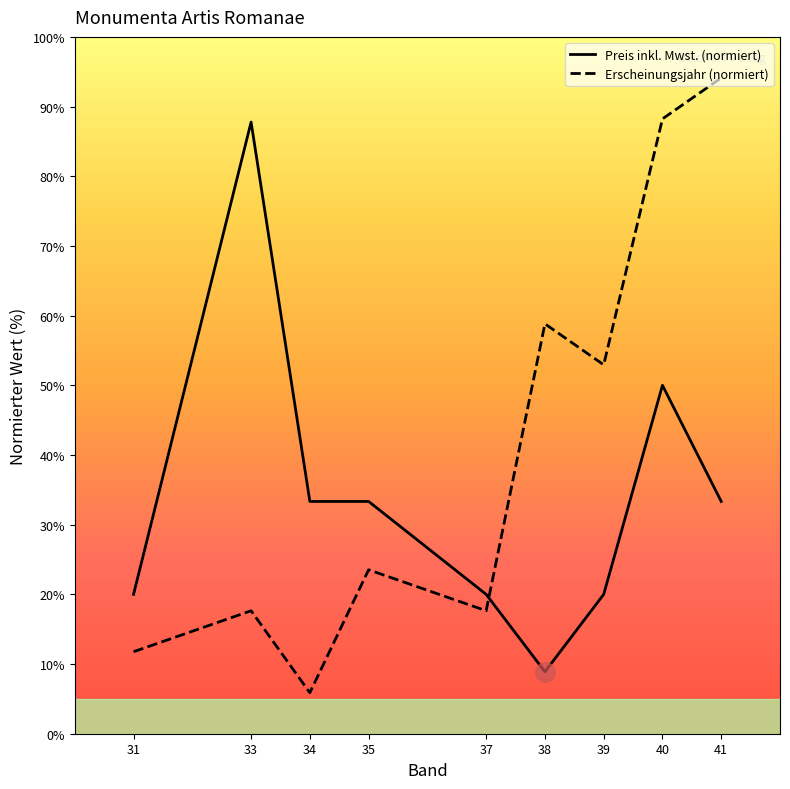

Which label corresponds to the smallest value in the chart?

34